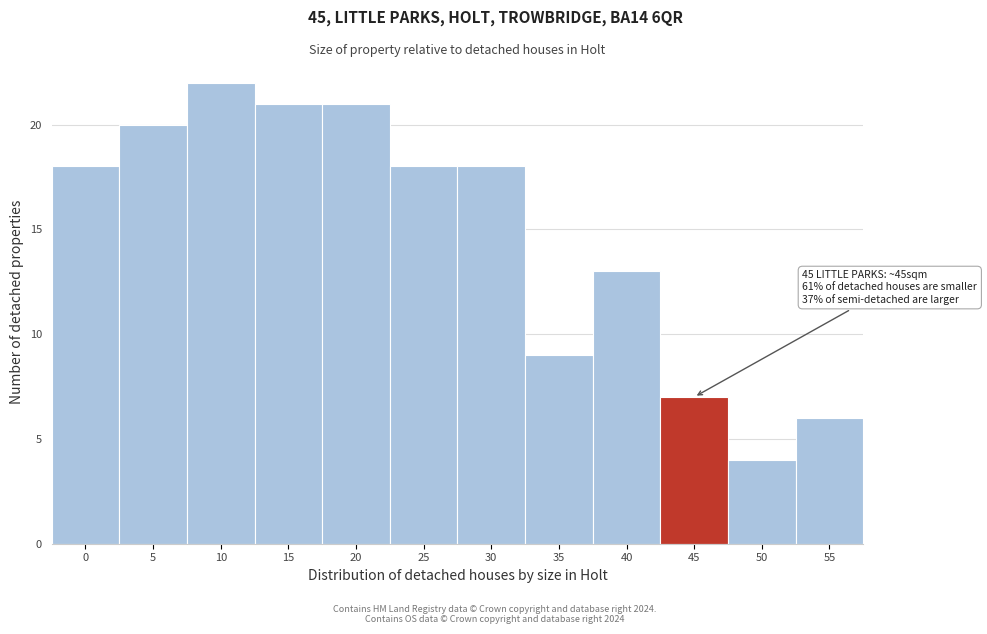

Reading left to right, list all the values displayed in this chart.

0=18	5=20	10=22	15=21	20=21	25=18	30=18	35=9	40=13	45=7	50=4	55=6